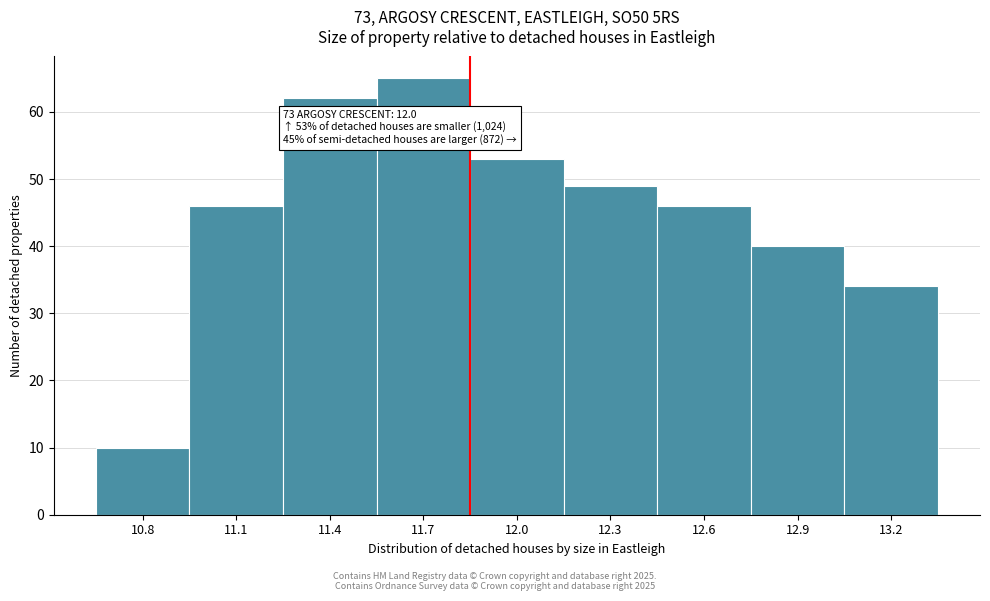

Reading right to left, what are all the values shown in this chart?

34	40	46	49	53	65	62	46	10